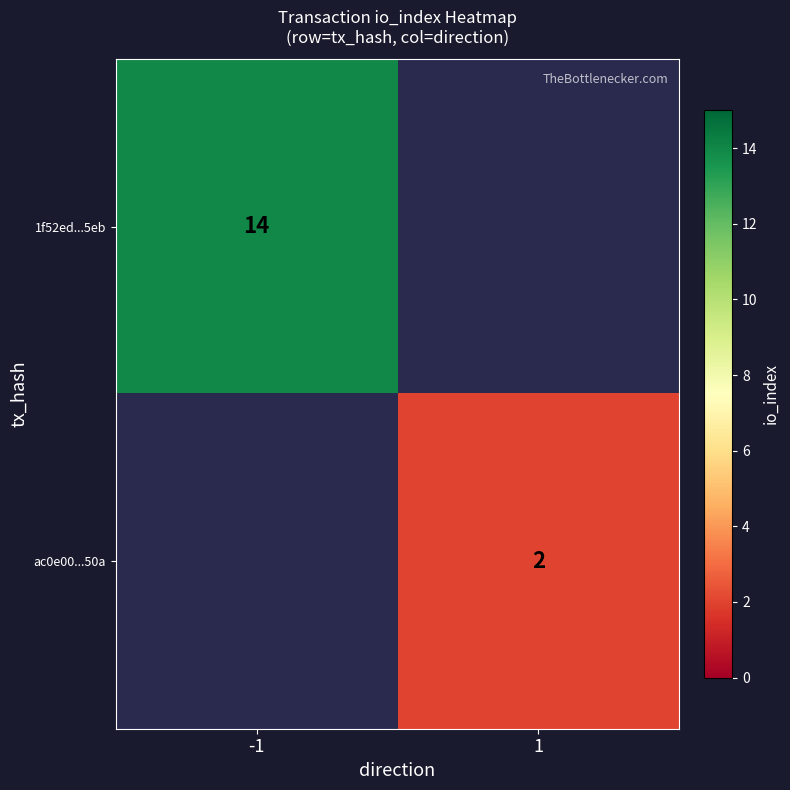

True or false: 1f52ed...5eb has a value of 21 at -1.

False